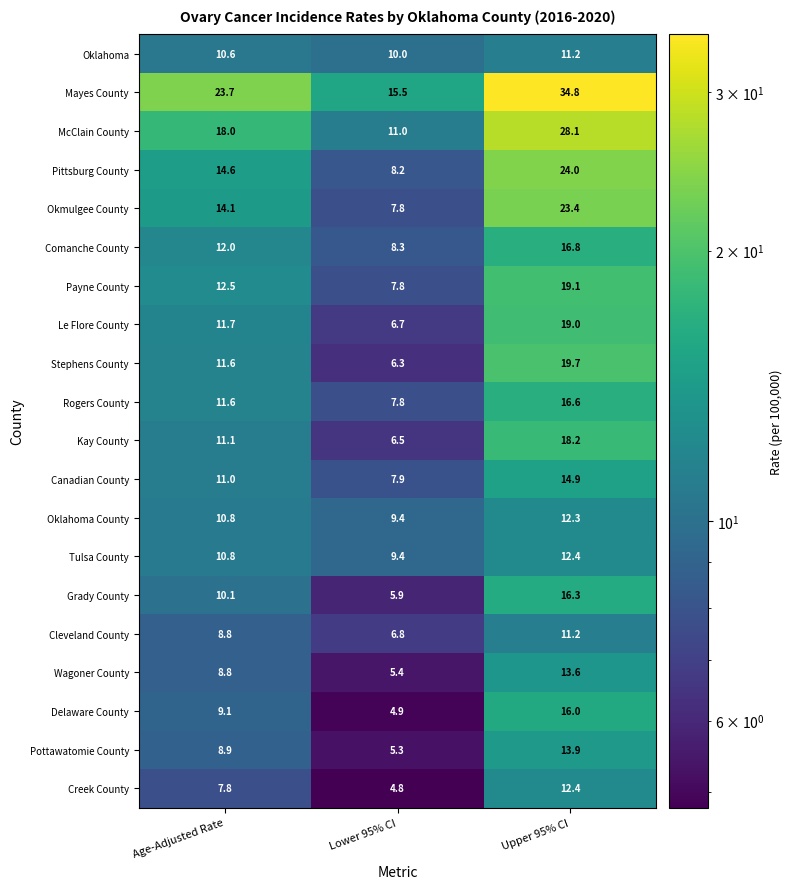

What is the difference between the Oklahoma values at Lower 95% CI and Upper 95% CI?

1.2